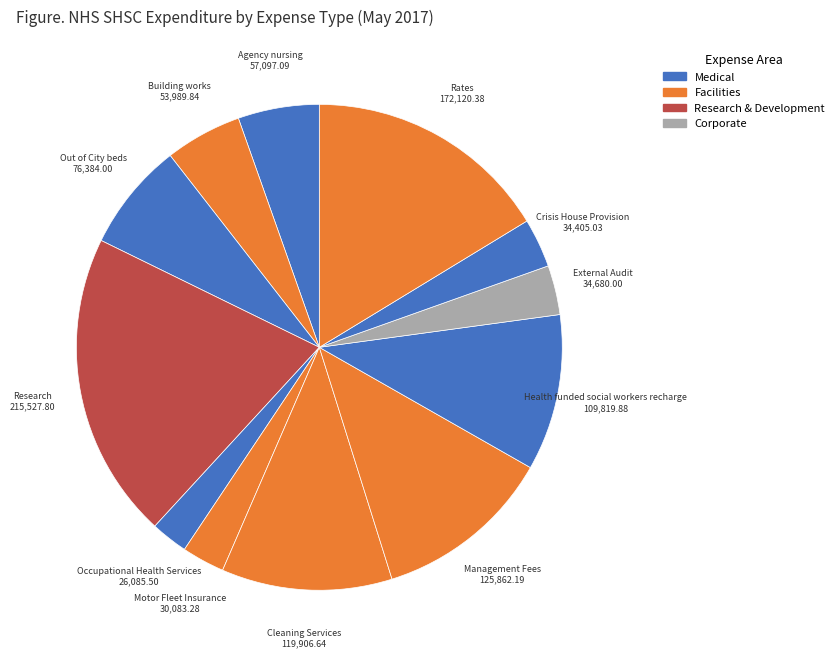

Count the number of slices in the pie.

12